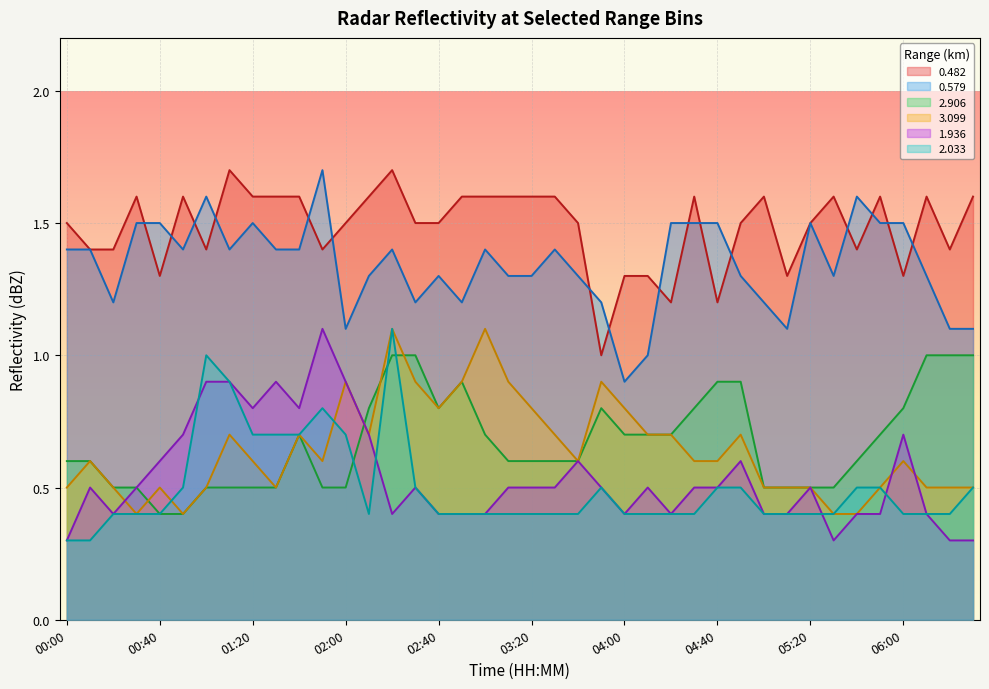

What is the difference between the 2.906 values at 03:10 and 01:30?

0.1